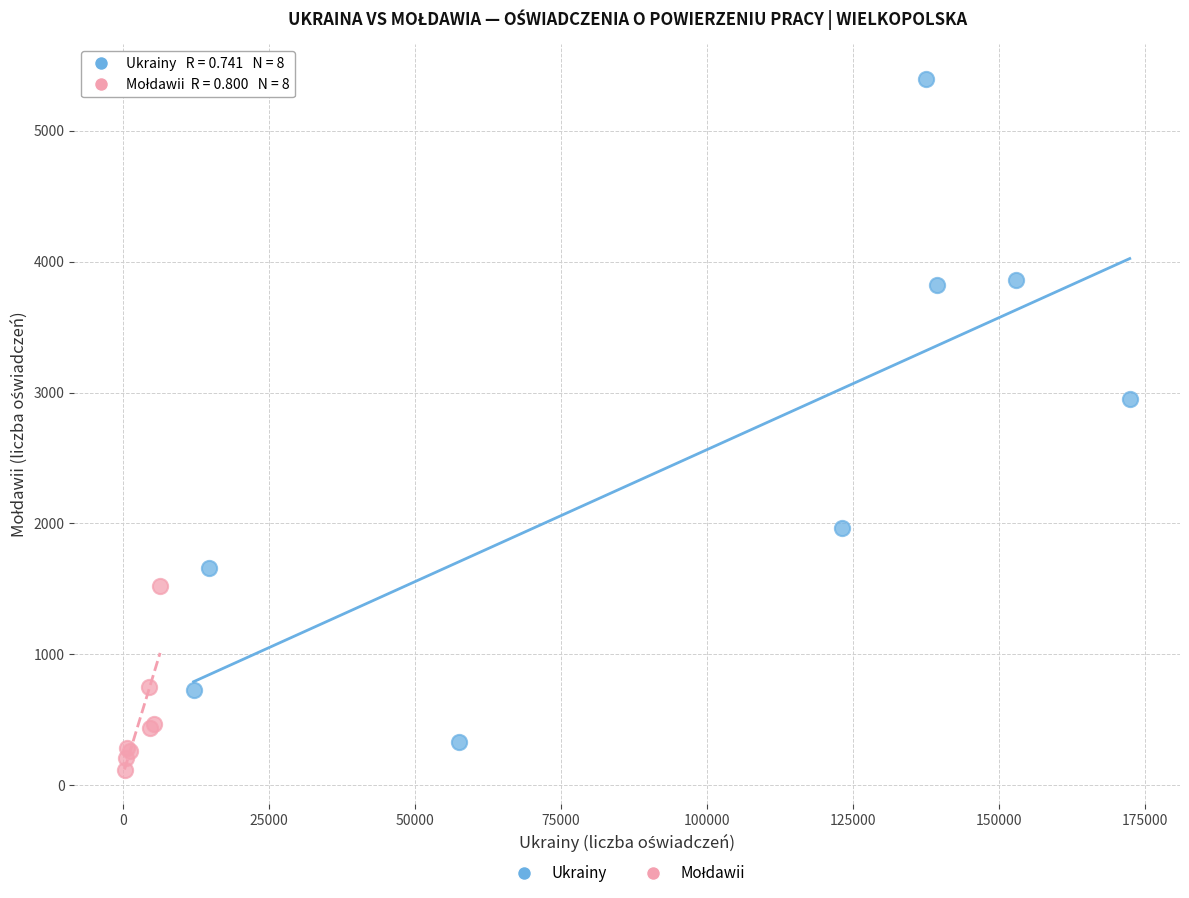

Which series contains the highest Y value?

Ukrainy